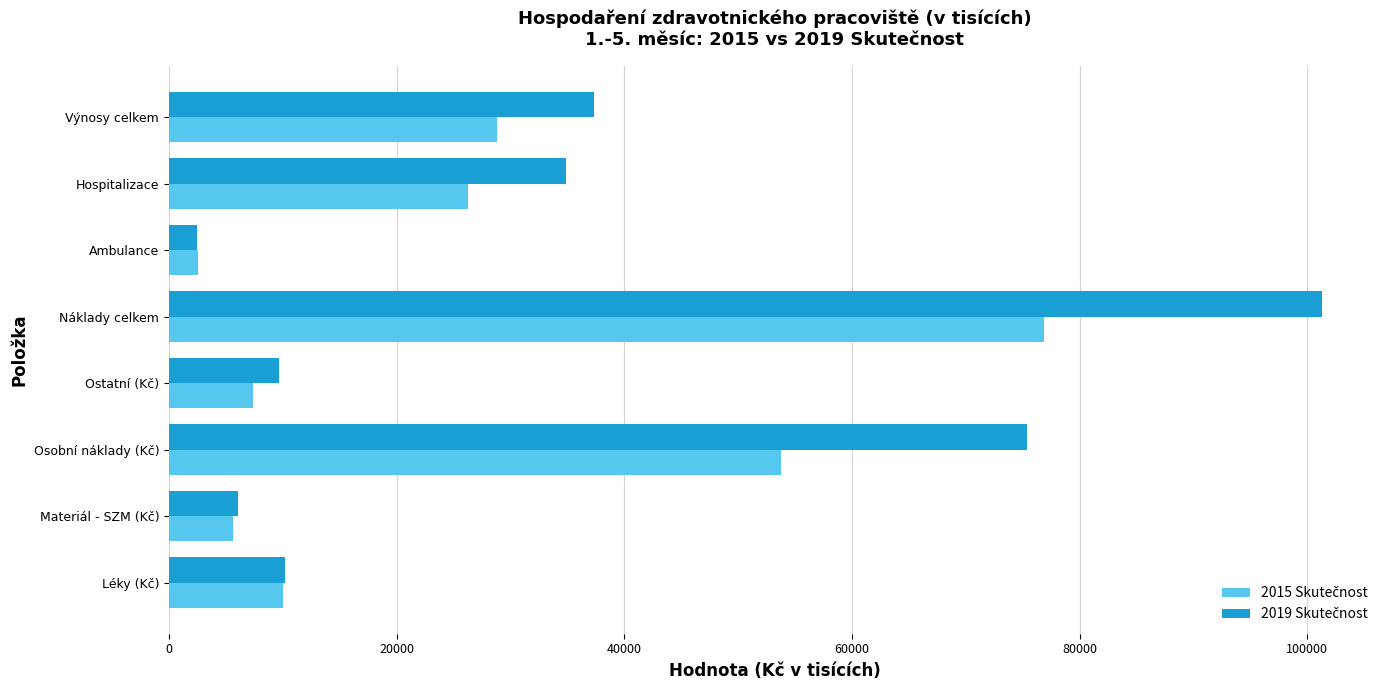

At which category is the sum across all series the highest?

Náklady celkem